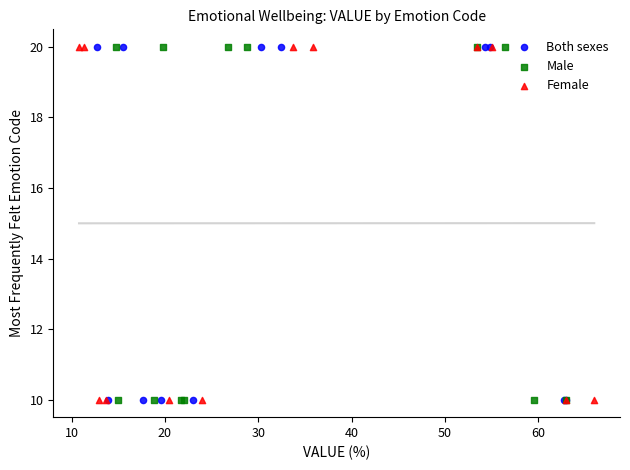

What are all the series names shown in the legend?

Both sexes, Male, Female